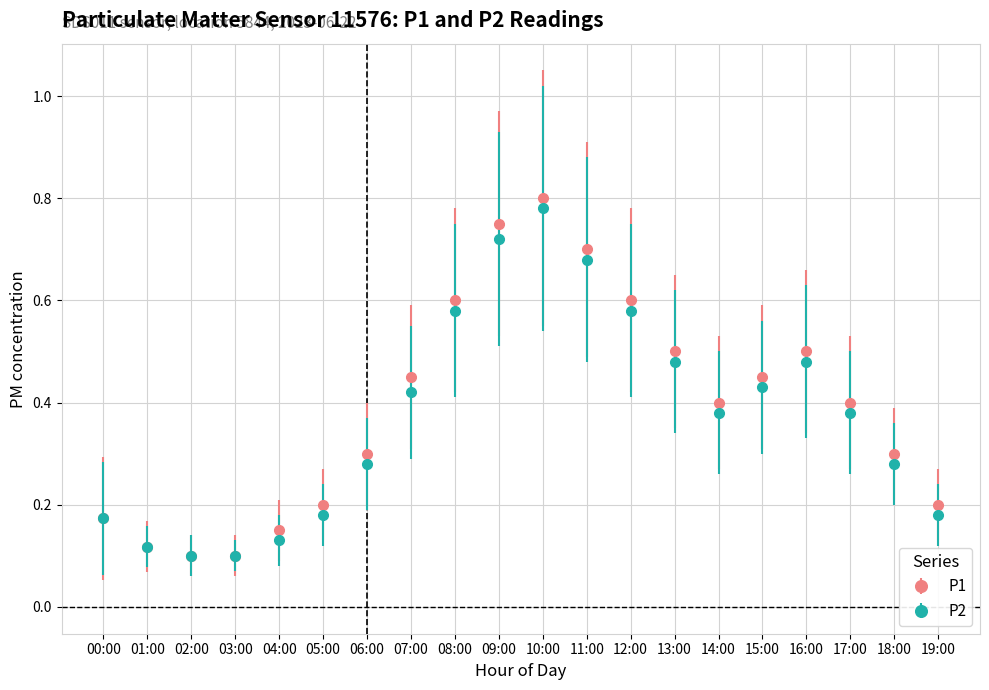

Which series has the widest spread of values?

P1